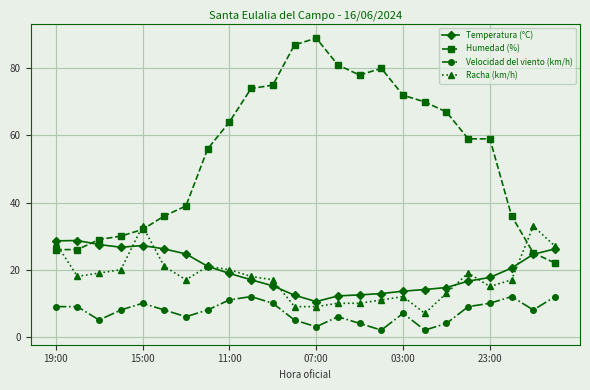

Which series has the largest total across all categories?

Humedad (%)